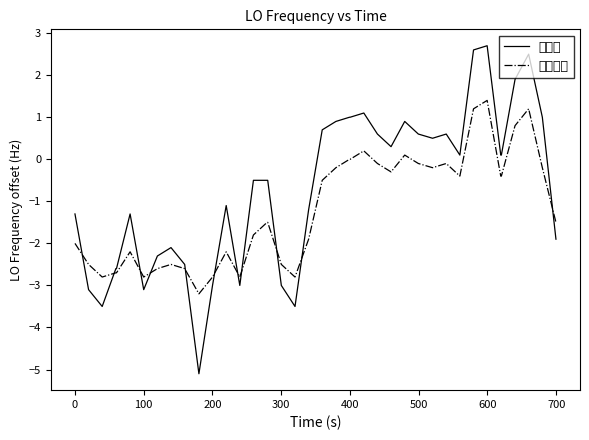

What is the lowest value of the 本发明 series?

-5.1